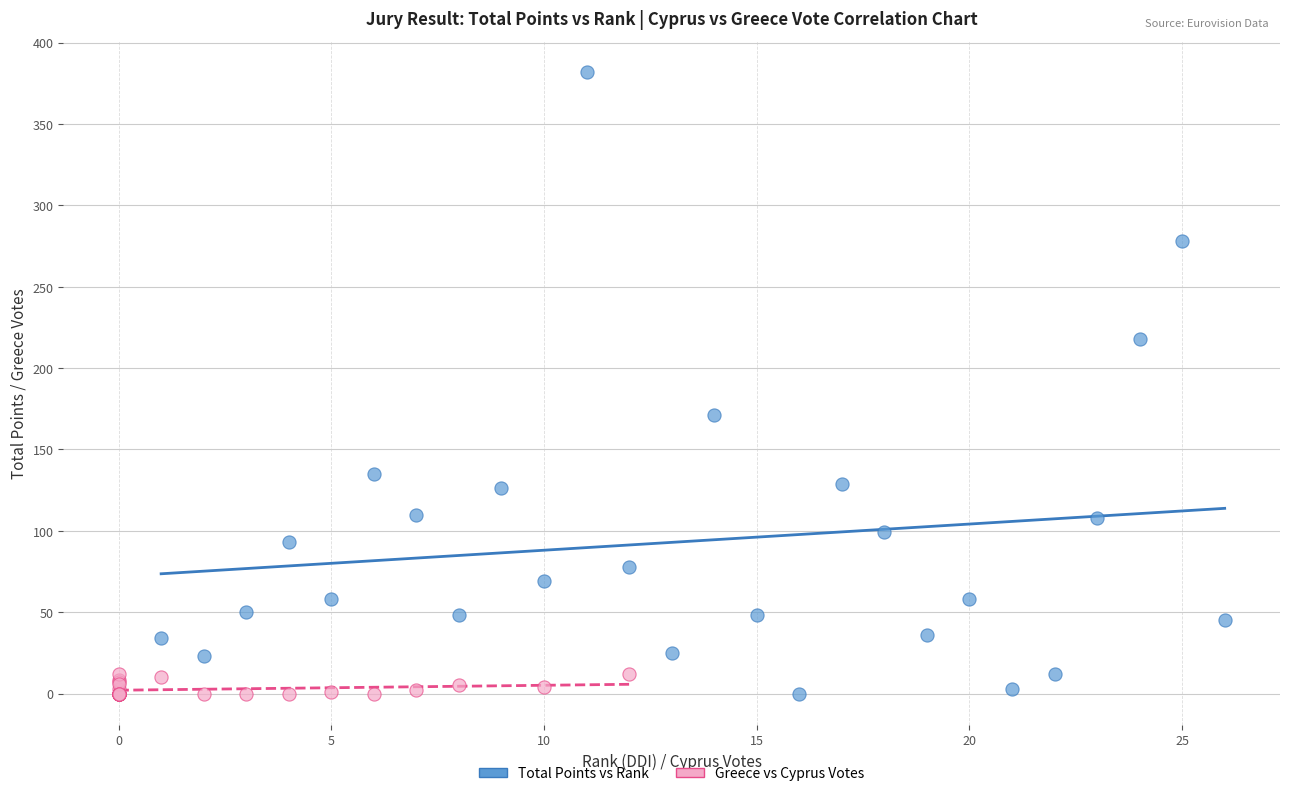

Which series contains the highest Y value?

Total Points vs Rank